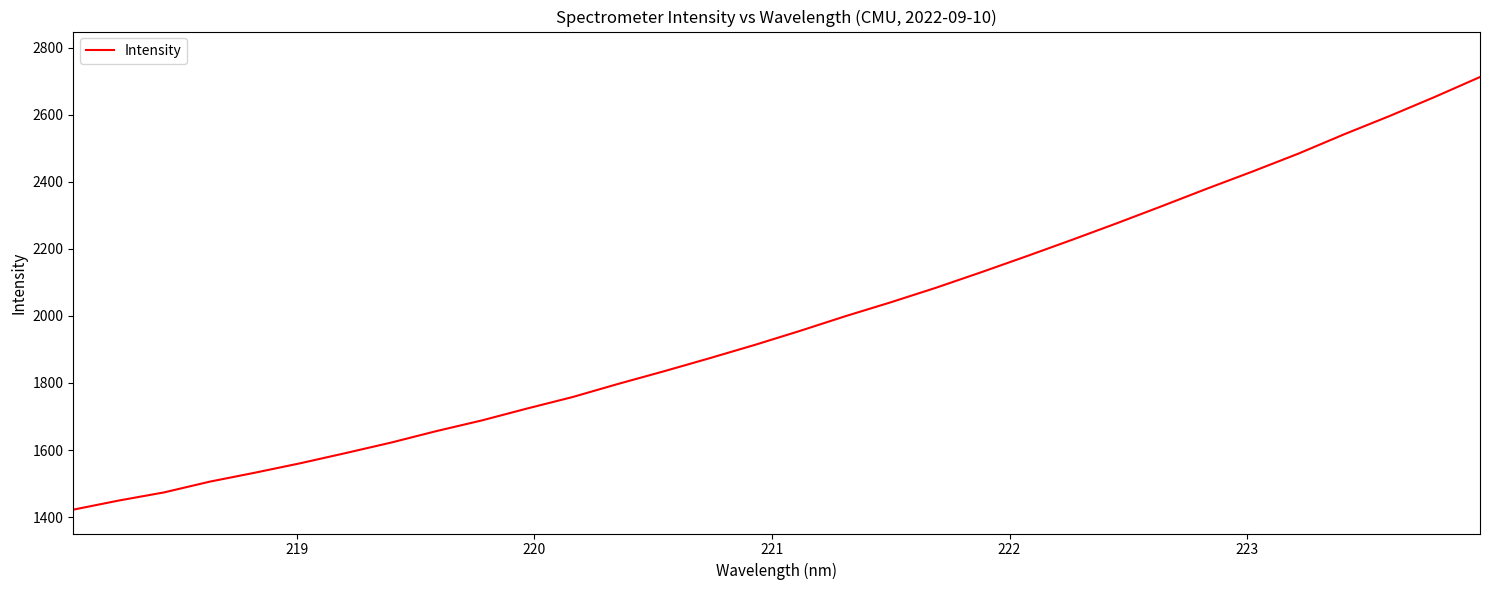

What is the difference between the maximum and minimum values?

1290.6